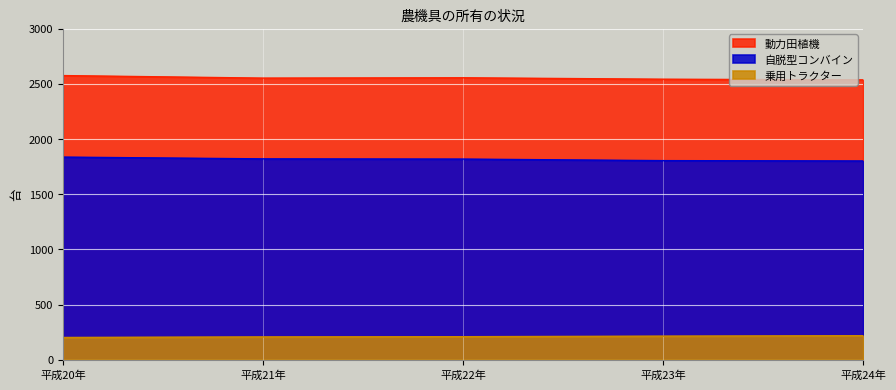

Reading left to right, what are all the values shown in this chart?

乗用トラクター: 平成20年=202	平成21年=207	平成22年=209	平成23年=214	平成24年=218
動力田植機: 平成20年=2576	平成21年=2553	平成22年=2556	平成23年=2543	平成24年=2537
自脱型コンバイン: 平成20年=1837	平成21年=1821	平成22年=1819	平成23年=1805	平成24年=1802